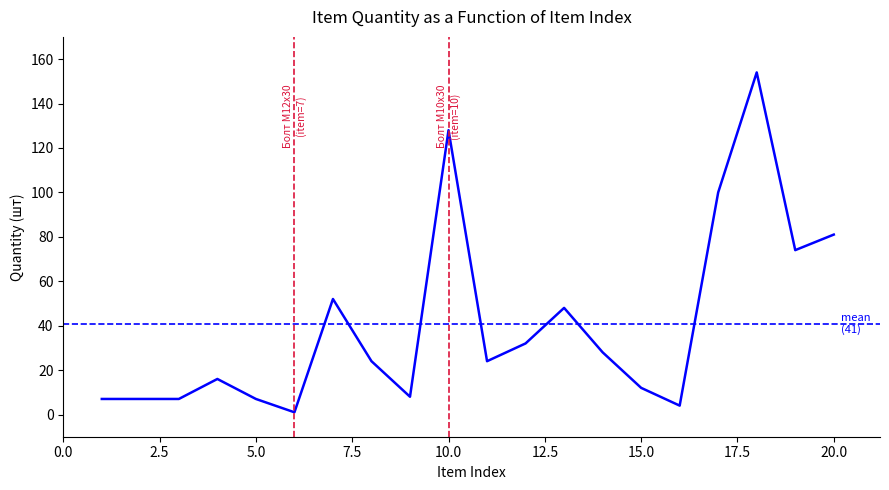

What is the greatest value displayed?

154